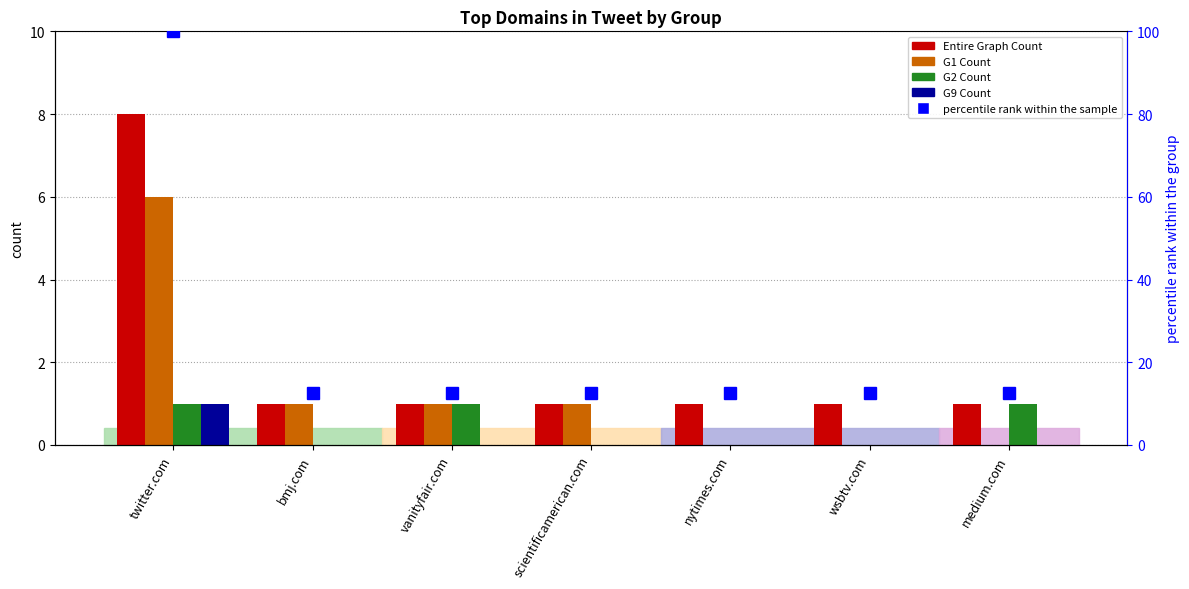

Reading right to left, transcribe all the data shown in this chart.

Entire Graph Count: medium.com=1.0	wsbtv.com=1.0	nytimes.com=1.0	scientificamerican.com=1.0	vanityfair.com=1.0	bmj.com=1.0	twitter.com=8.0
G1 Count: medium.com=0.0	wsbtv.com=0.0	nytimes.com=0.0	scientificamerican.com=1.0	vanityfair.com=1.0	bmj.com=1.0	twitter.com=6.0
G2 Count: medium.com=1.0	wsbtv.com=0.0	nytimes.com=0.0	scientificamerican.com=0.0	vanityfair.com=1.0	bmj.com=0.0	twitter.com=1.0
G9 Count: medium.com=0.0	wsbtv.com=0.0	nytimes.com=0.0	scientificamerican.com=0.0	vanityfair.com=0.0	bmj.com=0.0	twitter.com=1.0
percentile rank within the sample: medium.com=12.5	wsbtv.com=12.5	nytimes.com=12.5	scientificamerican.com=12.5	vanityfair.com=12.5	bmj.com=12.5	twitter.com=100.0